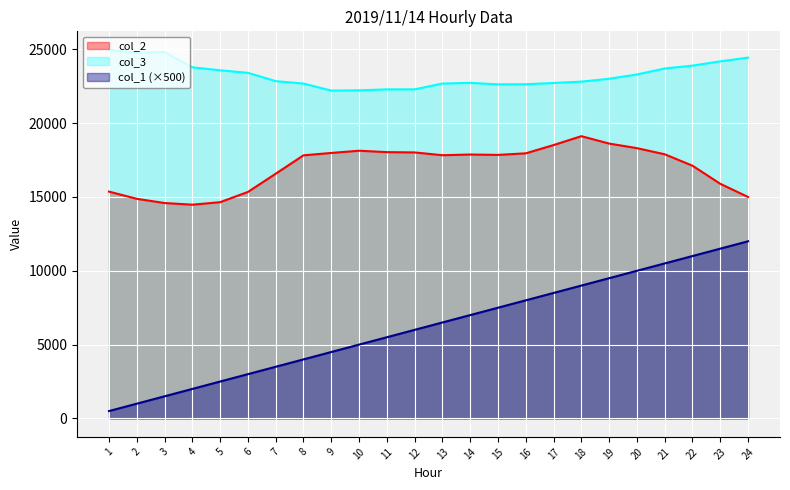

What is the difference between the col_1 values at 16 and 3?

6500